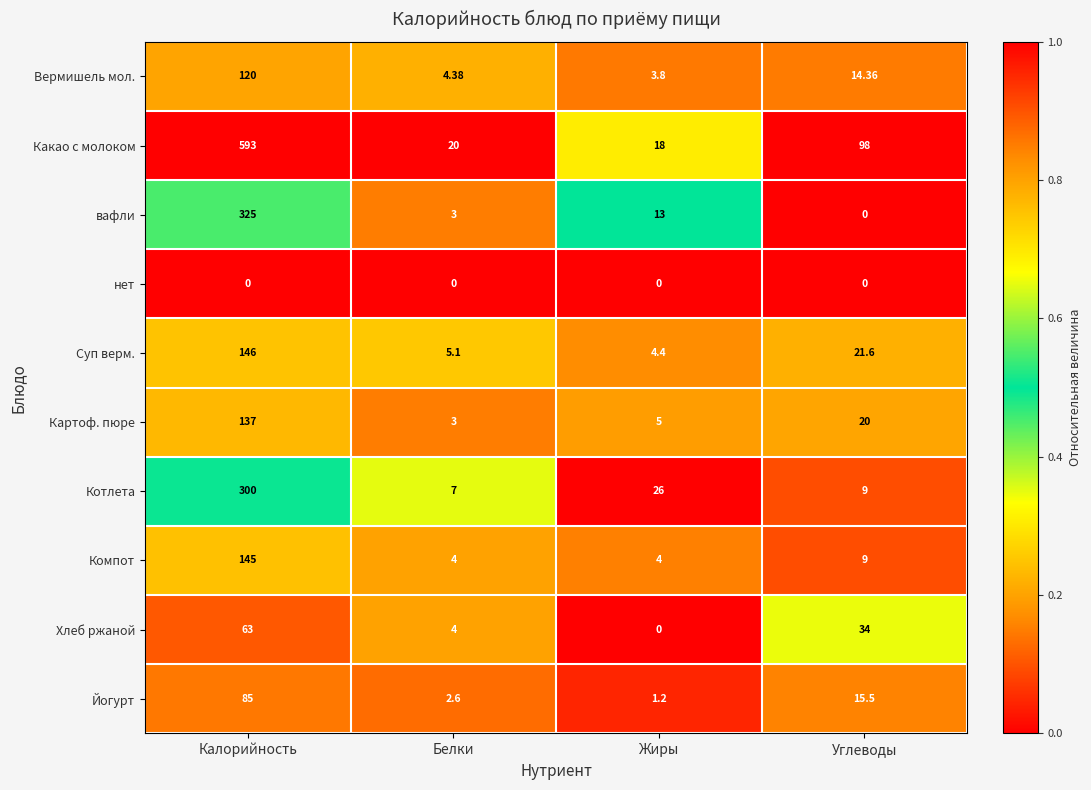

List the labels in order of Йогурт value, smallest first.

Жиры, Белки, Углеводы, Калорийность